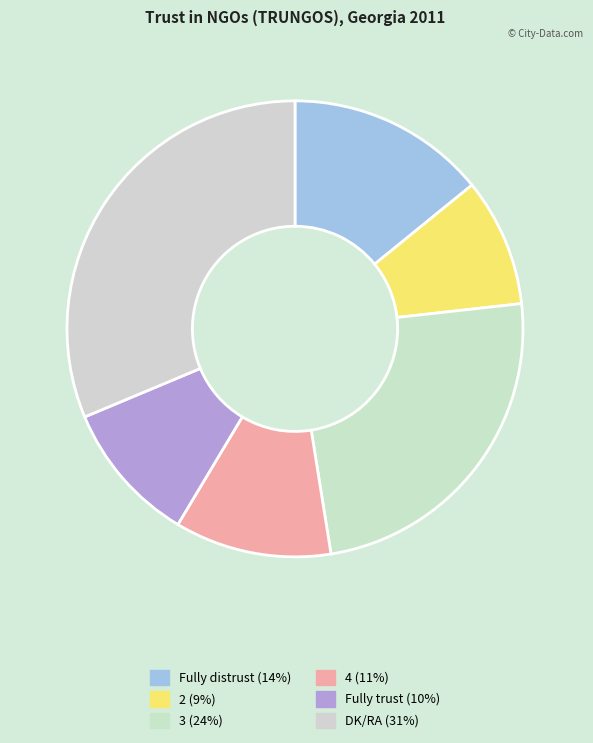

Between 4 (11%) and 3 (24%), which is larger?

3 (24%)